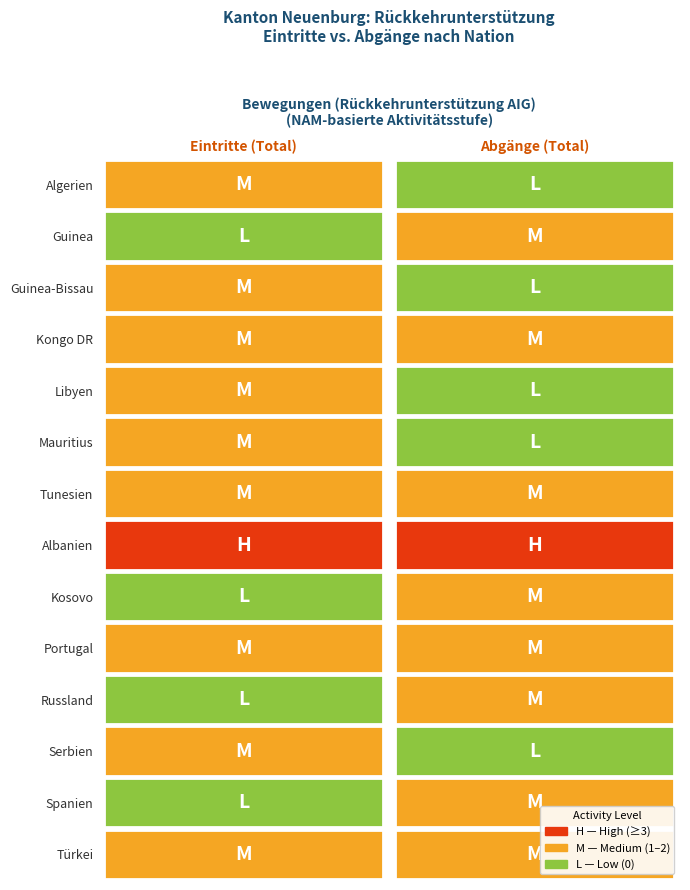

Reading right to left, what are all the values shown in this chart?

Algerien: 1=0	0=2
Guinea: 1=1	0=0
Guinea-Bissau: 1=0	0=1
Kongo DR: 1=1	0=1
Libyen: 1=0	0=2
Mauritius: 1=0	0=1
Tunesien: 1=1	0=2
Albanien: 1=4	0=3
Kosovo: 1=1	0=0
Portugal: 1=1	0=1
Russland: 1=1	0=0
Serbien: 1=0	0=1
Spanien: 1=1	0=0
Türkei: 1=1	0=1